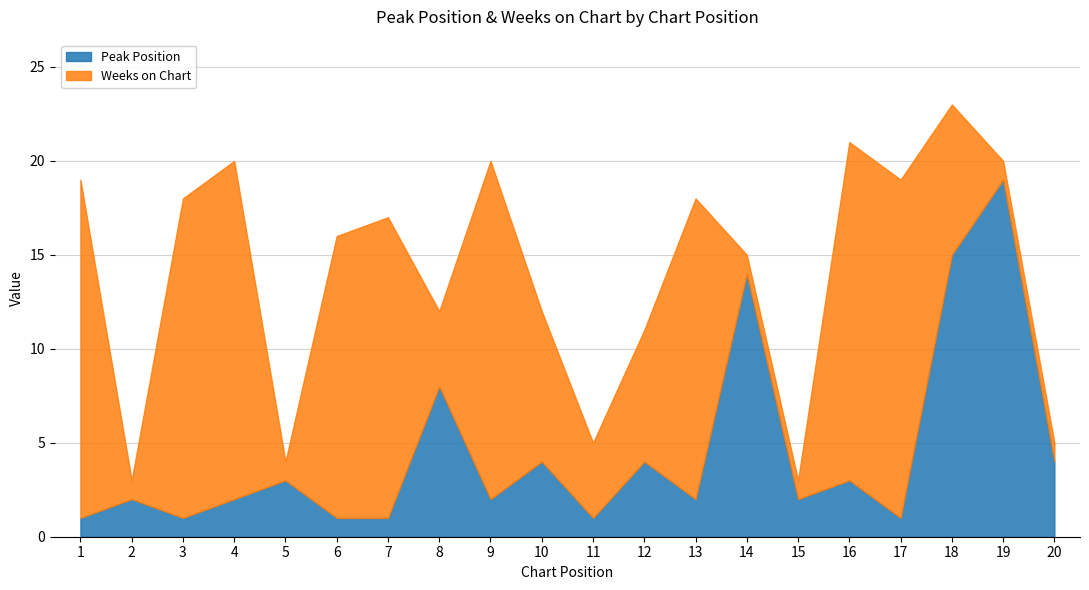

Which series has the widest spread of values?

Peak Position